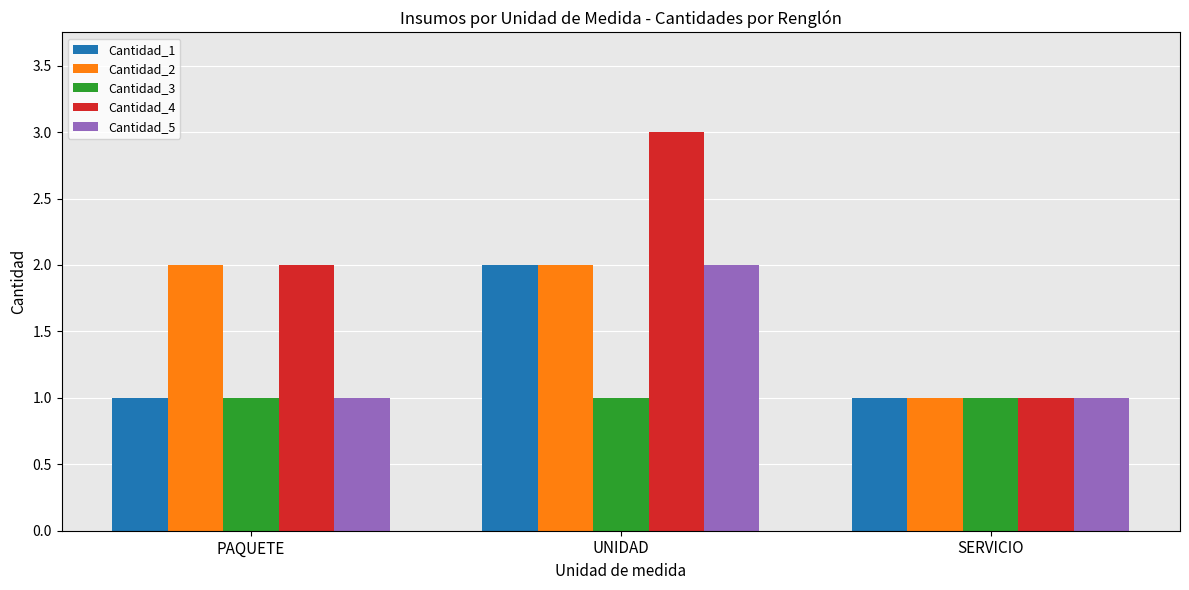

How many bars are there in total?

15